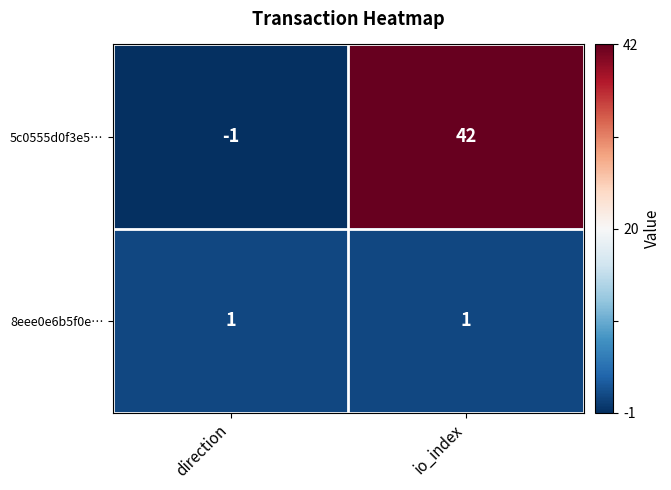

What is the sum of the 5c0555d0f3e5… values at io_index and direction?

41